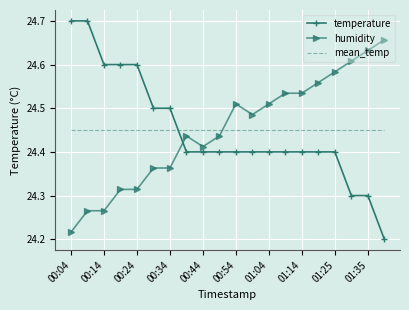

What is the difference between the maximum and minimum values in the temperature series?

0.5